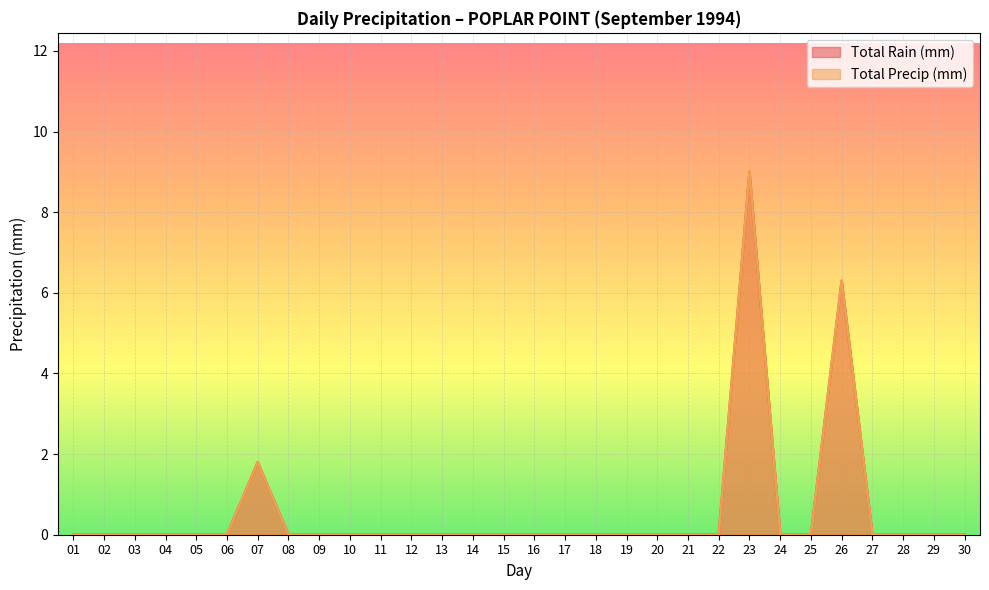

How many distinct data groups are displayed?

2